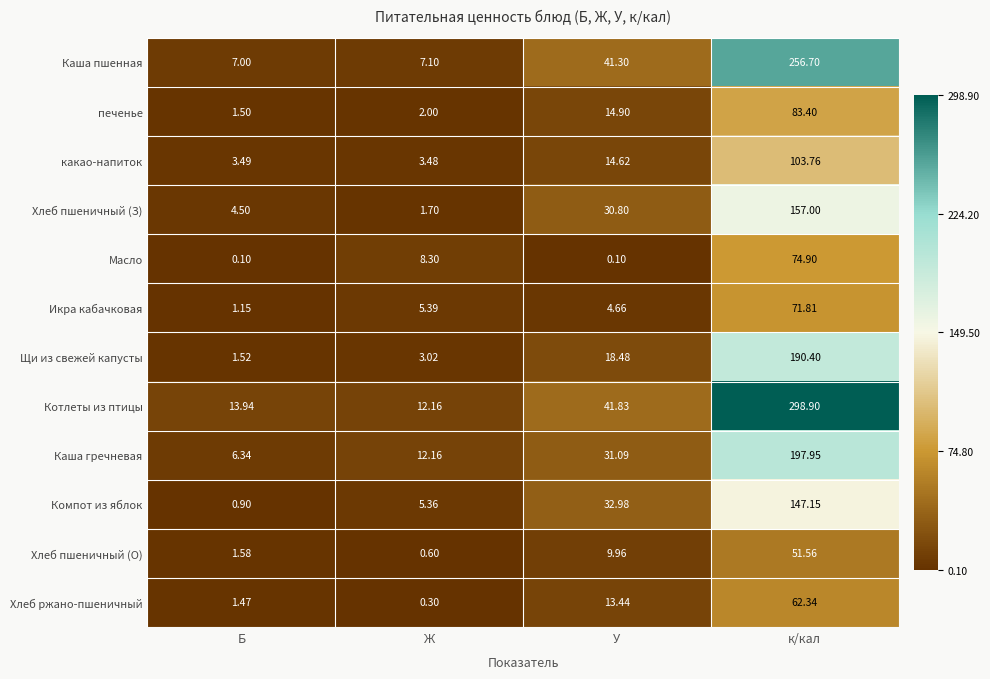

How many data points does each series have?

4